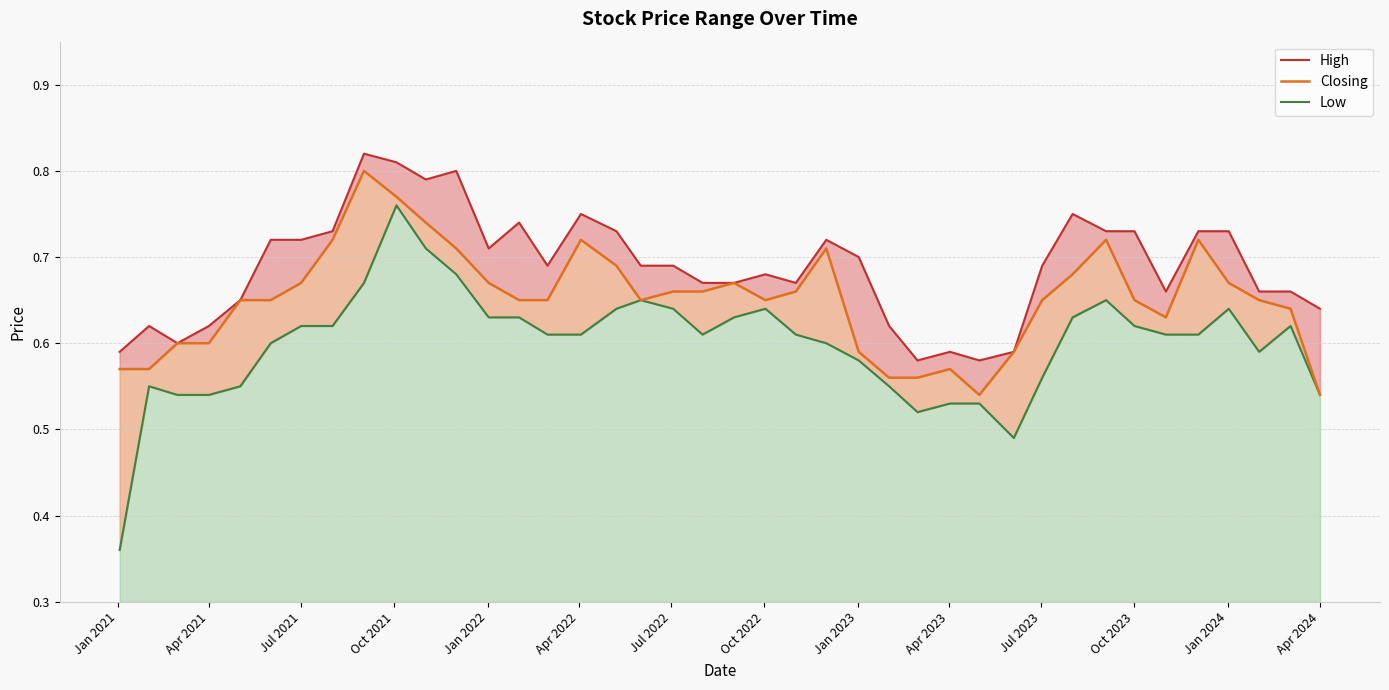

True or false: High and Low intersect in this chart.

False